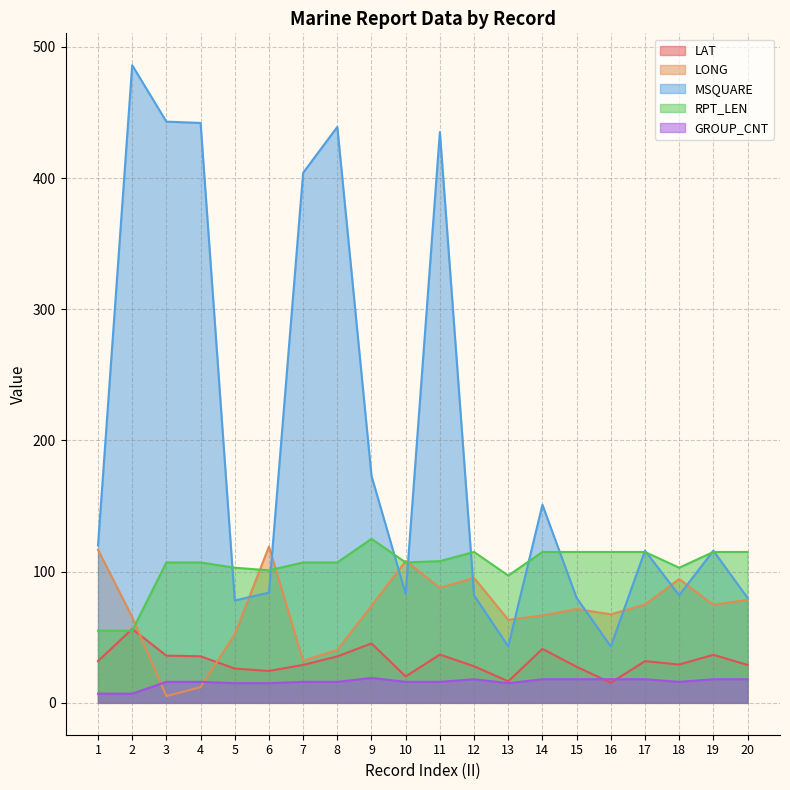

Read the GROUP_CNT value at 16.

18.0